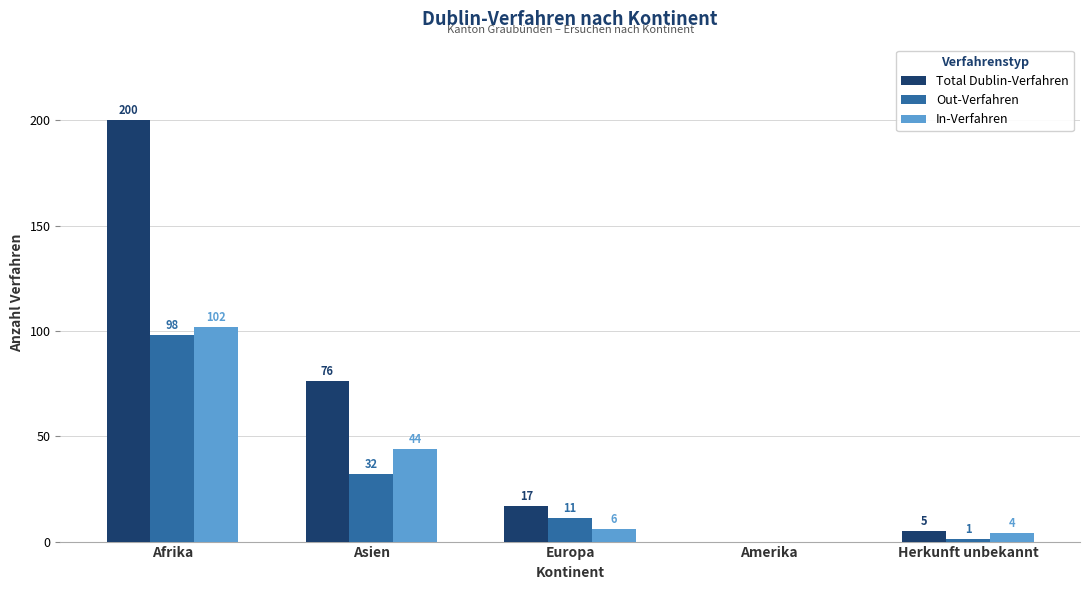

True or false: In-Verfahren has a value of 44 at Asien.

True